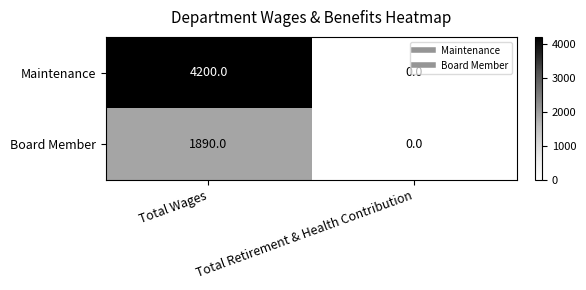

Count the number of data series in this chart.

2